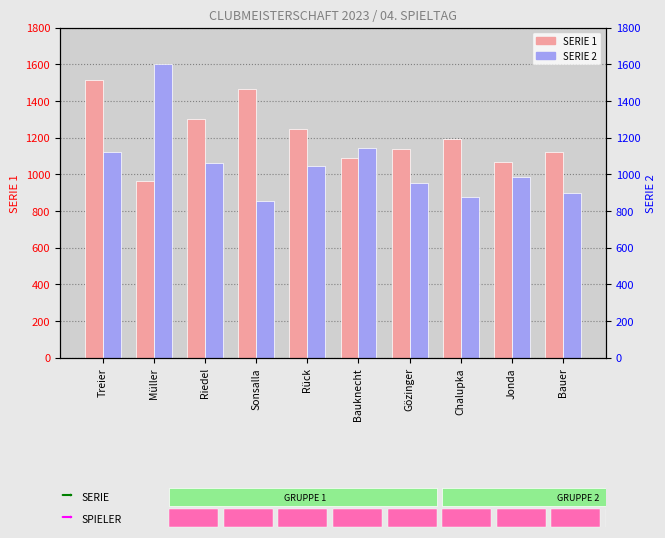

How many groups of bars are there?

10